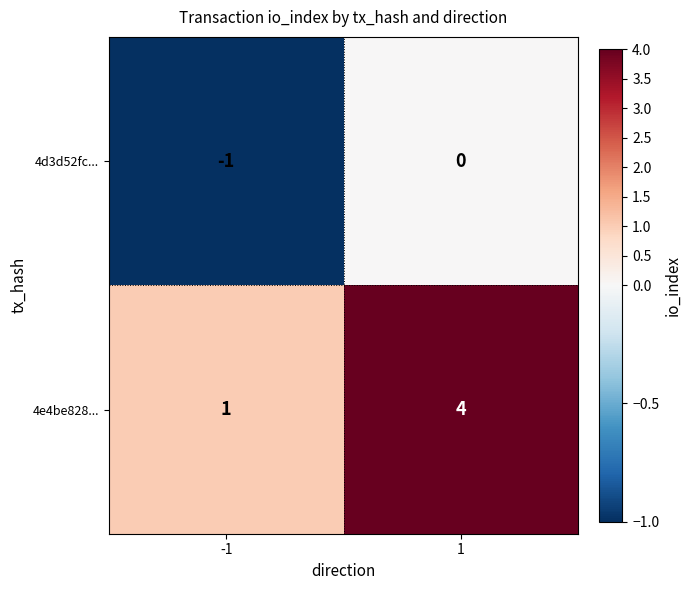

Is the value of 4d3d52fc... at 1 greater than the value of 4e4be828... at 1?

No